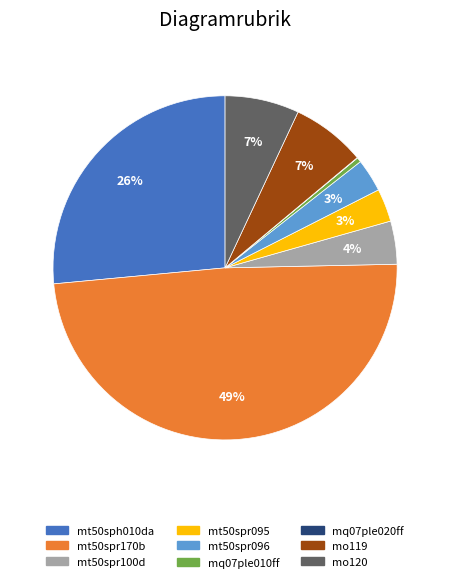

To the nearest percent, what portion does mt50spr096 represent?

3%